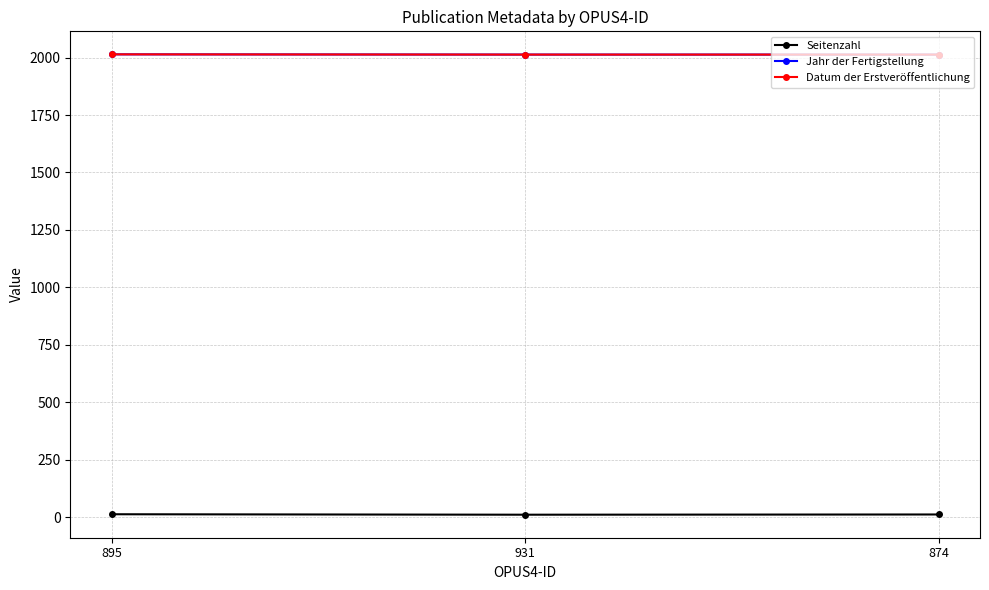

Reading left to right, list all the values displayed in this chart.

Seitenzahl: 13	11	12
Jahr der Fertigstellung: 2014	2013	2013
Datum der Erstveröffentlichung: 2014	2013	2013